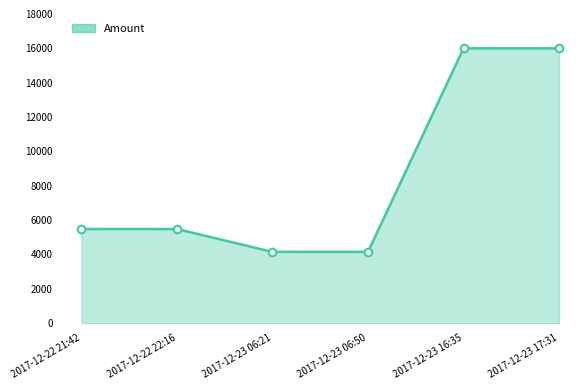

Approximately how many times larger is the value at 2017-12-22 22:16 compared to 2017-12-23 06:21?

1.3